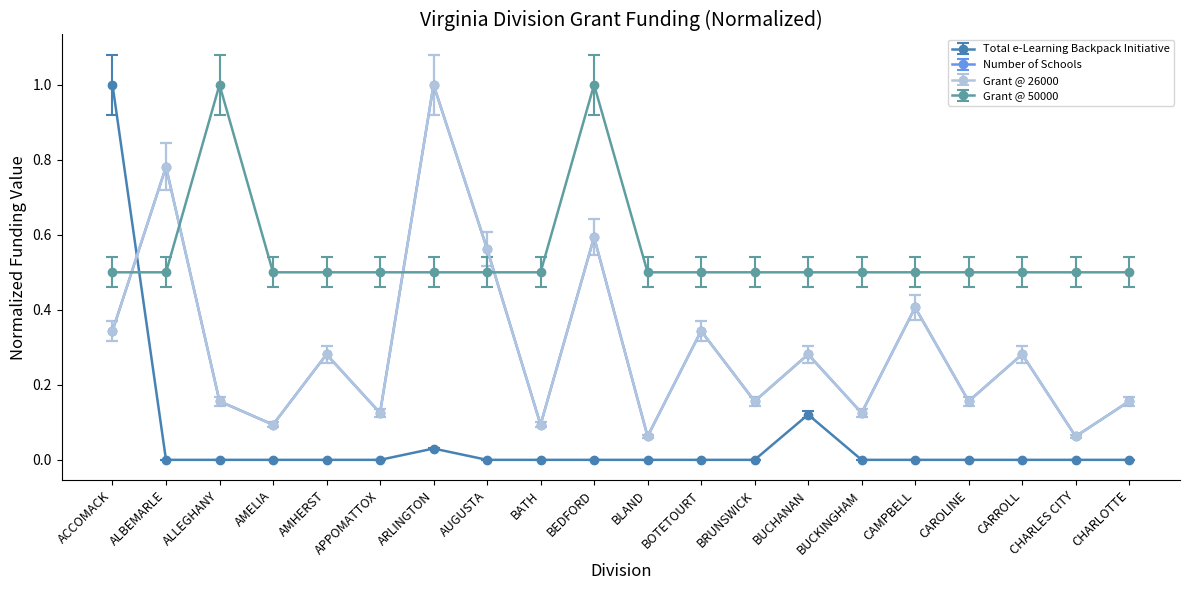

Is this an area chart (filled region under the line)?

No